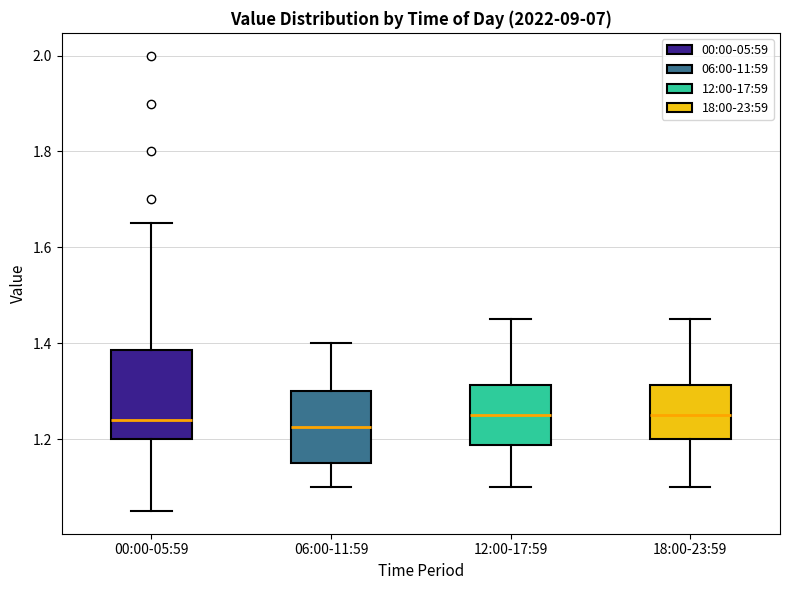

Where does the lower whisker of the box for 06:00-11:59 end on the y-axis? The values are not printed on the chart, so give them approximately, as read against the axis.

1.10